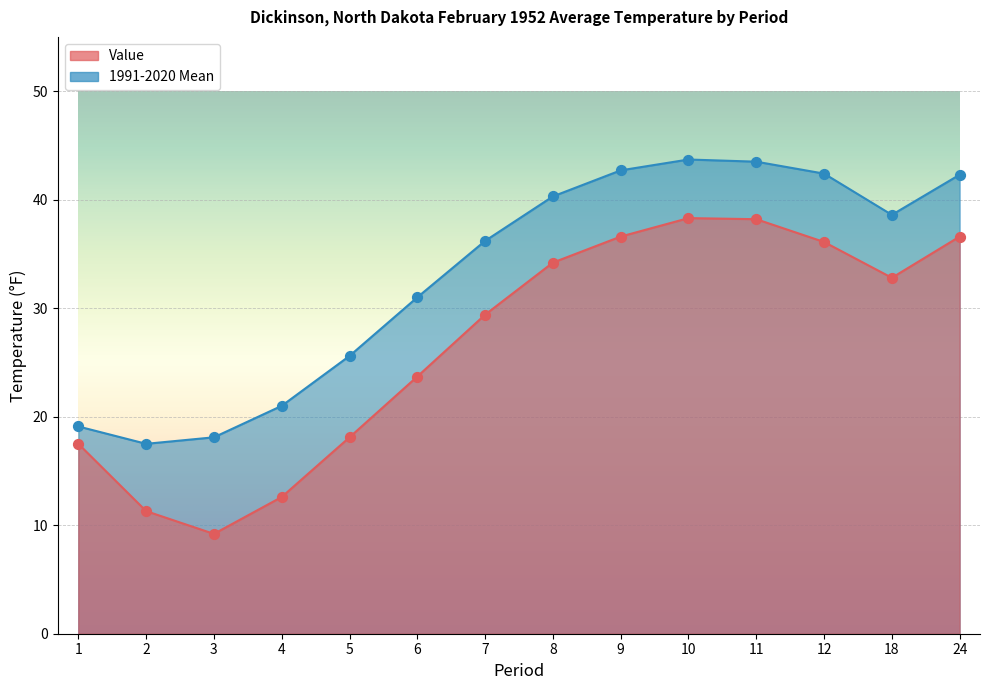

Which series has the largest total across all categories?

1991-2020 Mean